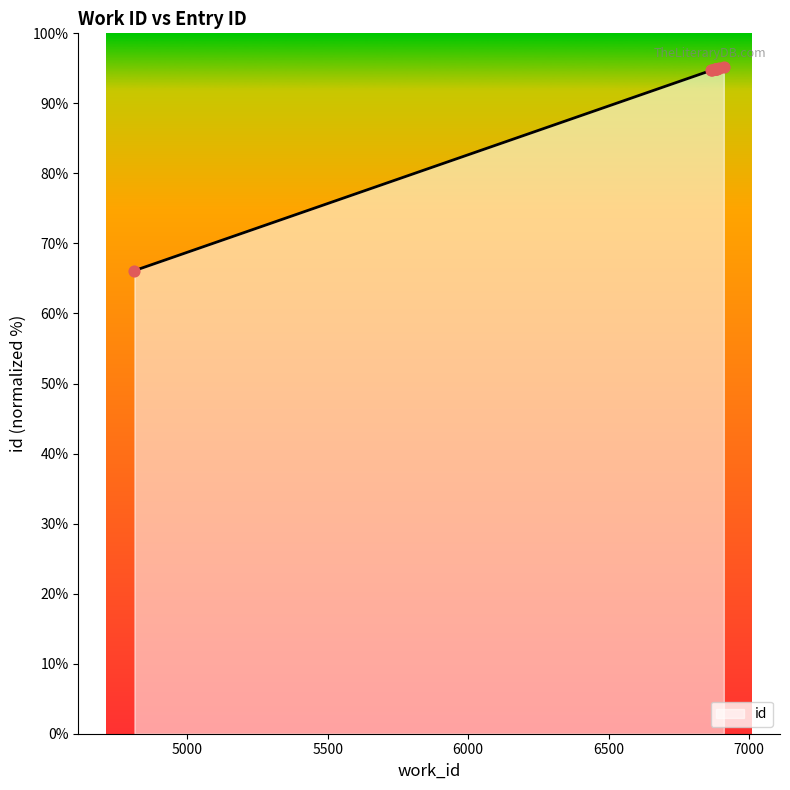

What is the ratio of the value at 6866 to the value at 6893?

1.0